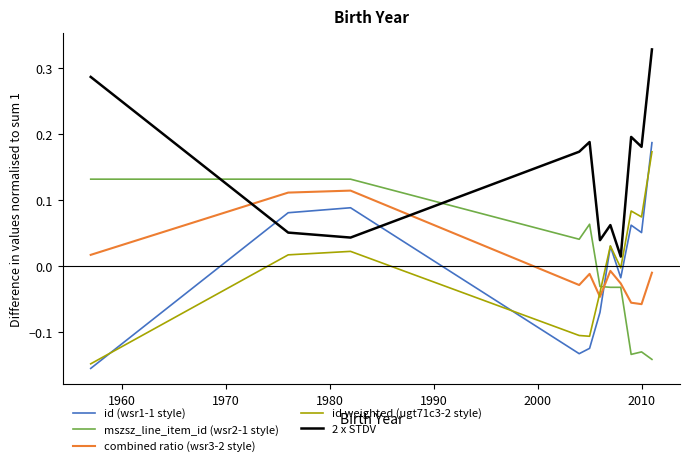

Which series has the largest range (max minus min)?

id (wsr1-1 style)